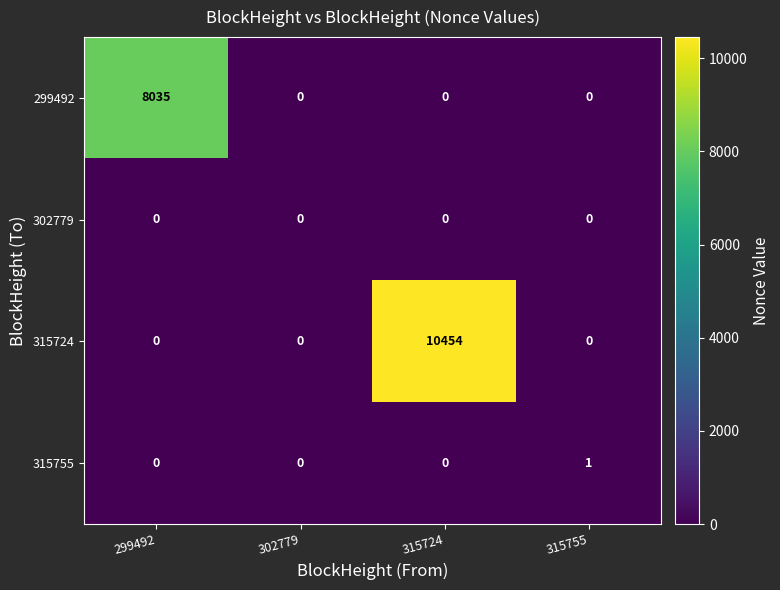

What is the maximum value shown in the chart?

10454